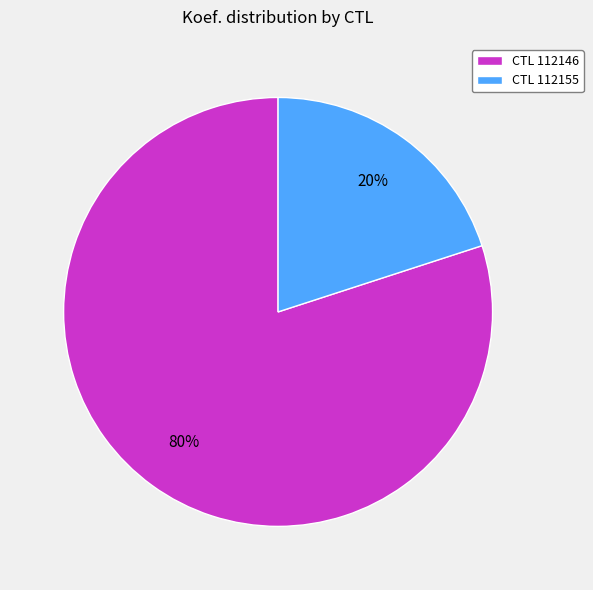

How many segments does this pie chart have?

2